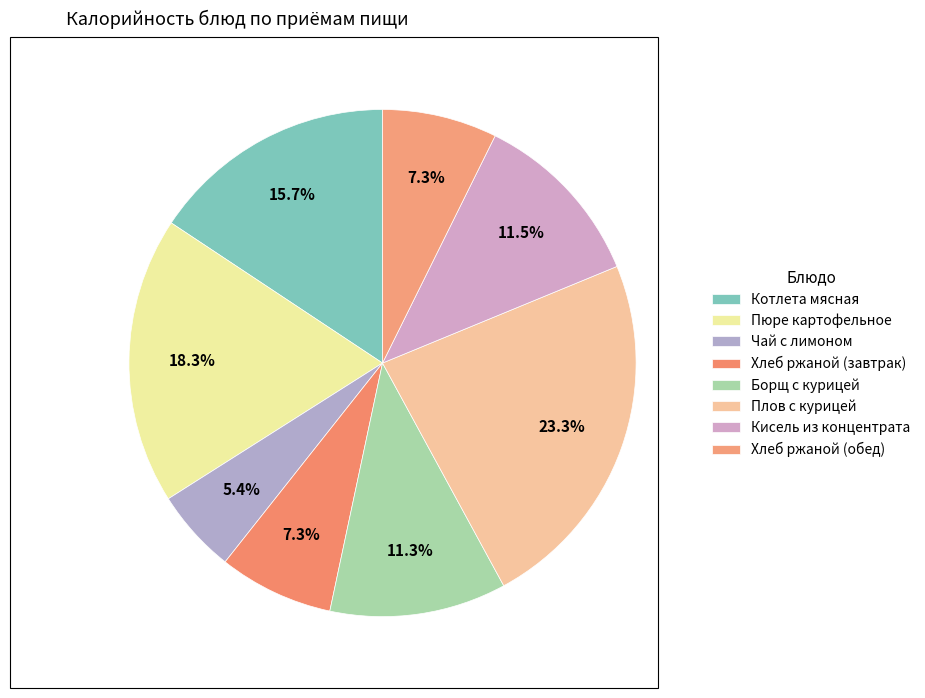

Does Хлеб ржаной (обед) account for over 50% of the chart?

No